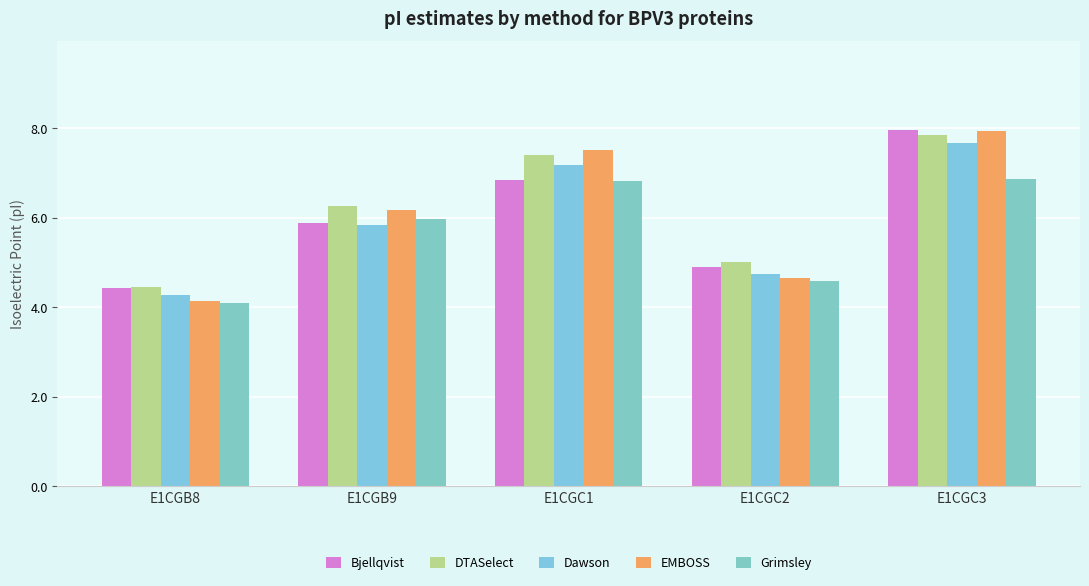

Reading left to right, extract all data points from this chart.

Bjellqvist: 4.4	5.9	6.8	4.9	8.0
DTASelect: 4.5	6.2	7.4	5.0	7.8
Dawson: 4.3	5.8	7.2	4.7	7.7
EMBOSS: 4.1	6.2	7.5	4.6	7.9
Grimsley: 4.1	6.0	6.8	4.6	6.9